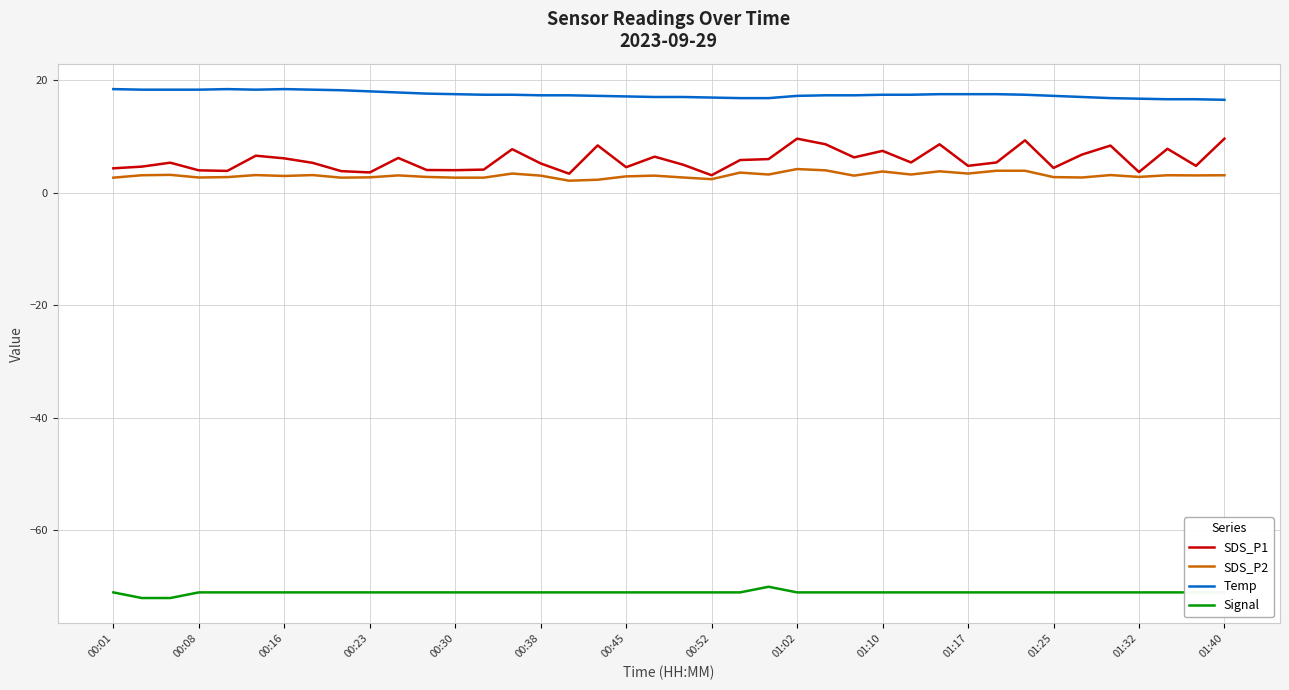

Rank the series by their maximum value, from lowest to highest.

Signal, SDS_P2, SDS_P1, Temp